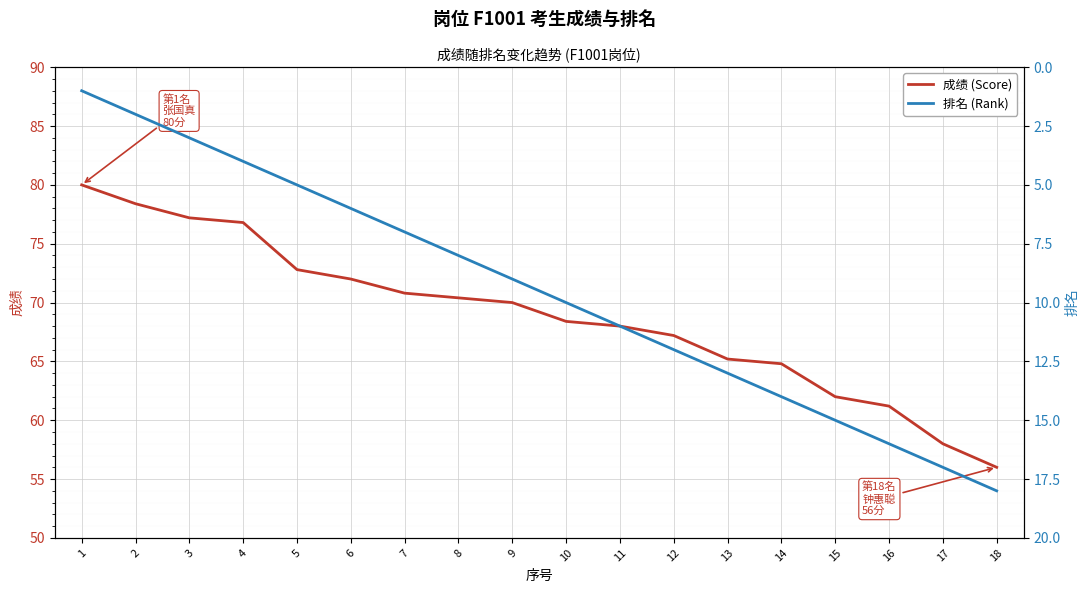

Which label corresponds to the smallest value in the chart?

1